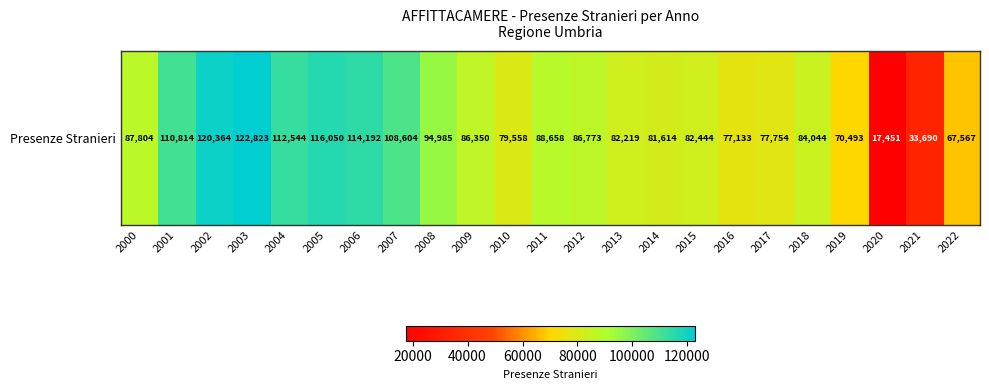

What is the maximum value shown in the chart?

122823